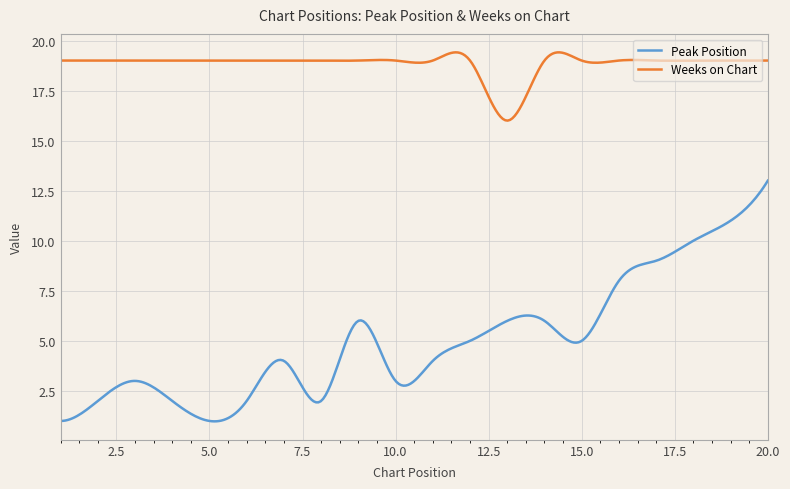

Which series has the largest total across all categories?

Weeks on Chart